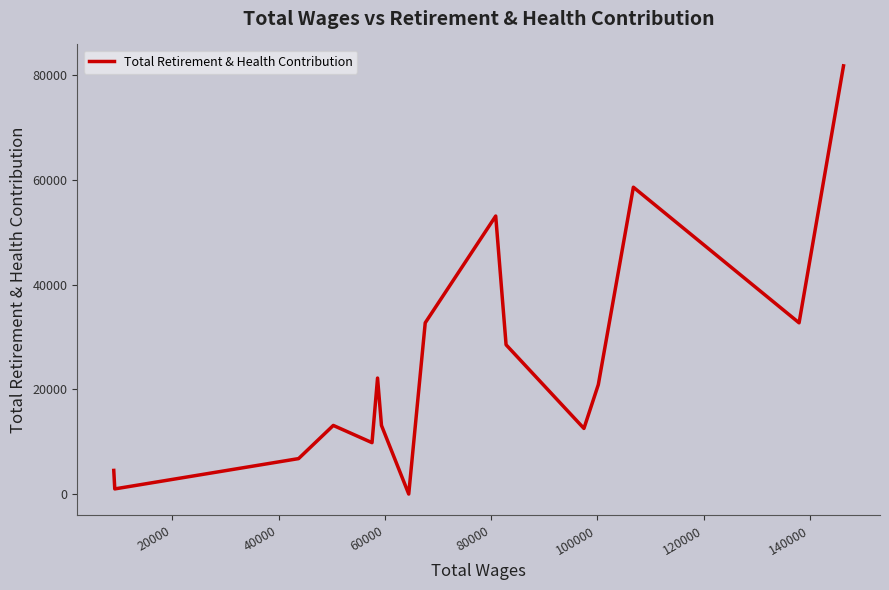

What is the maximum value shown in the chart?

81835